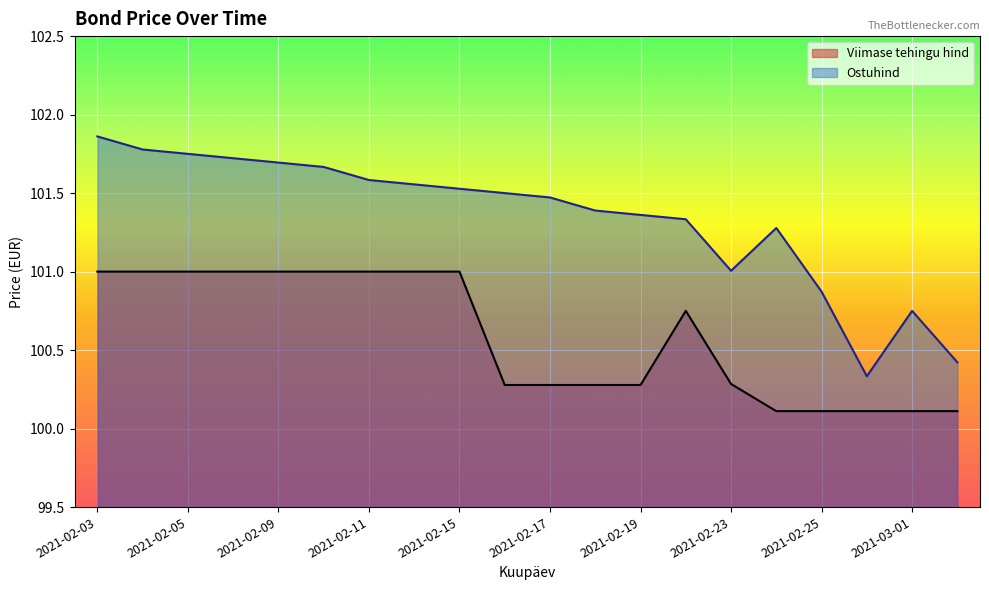

True or false: Viimase tehingu hind and Ostuhind intersect in this chart.

False